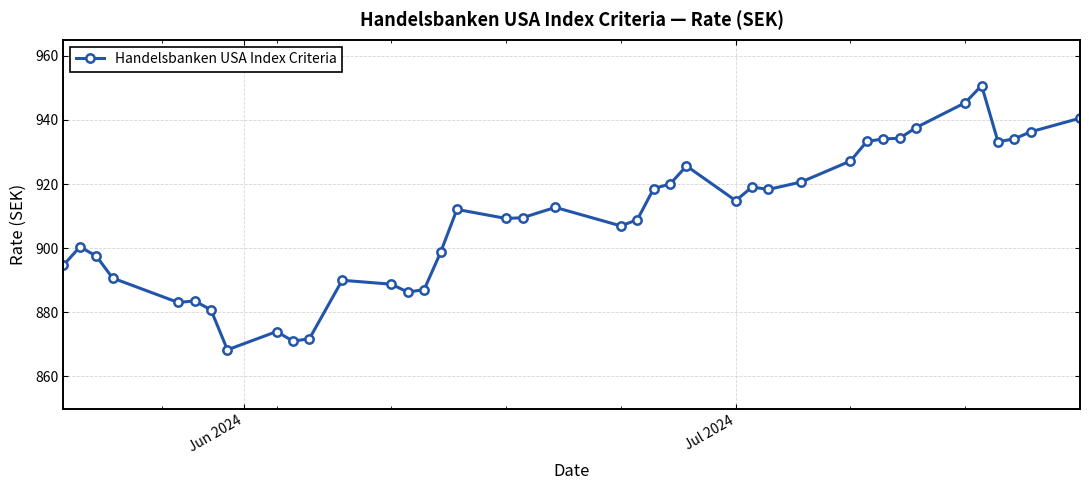

What is the greatest value displayed?

950.7